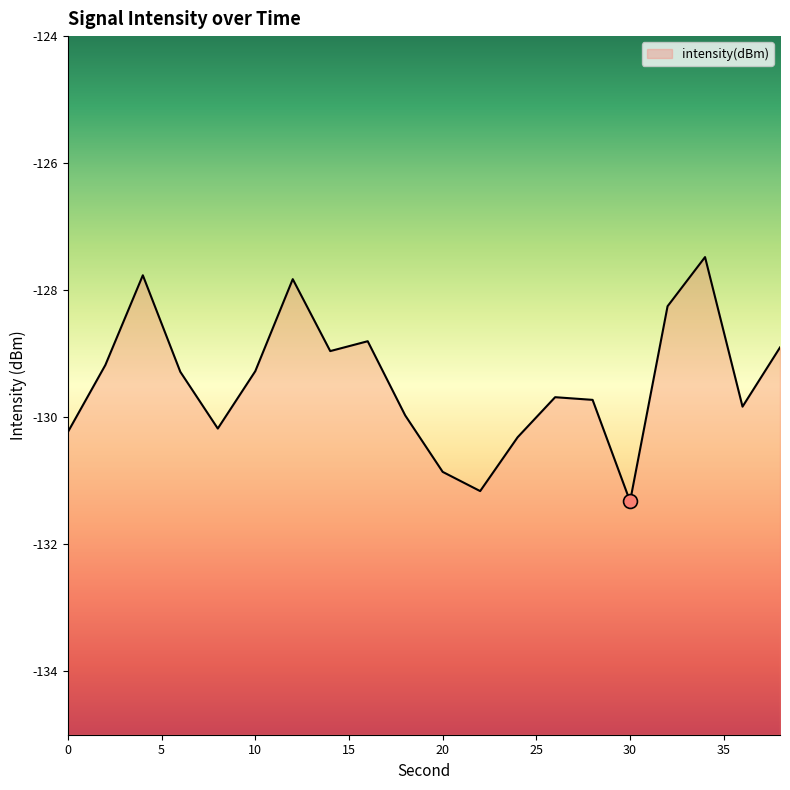

What is the average value?

-129.5